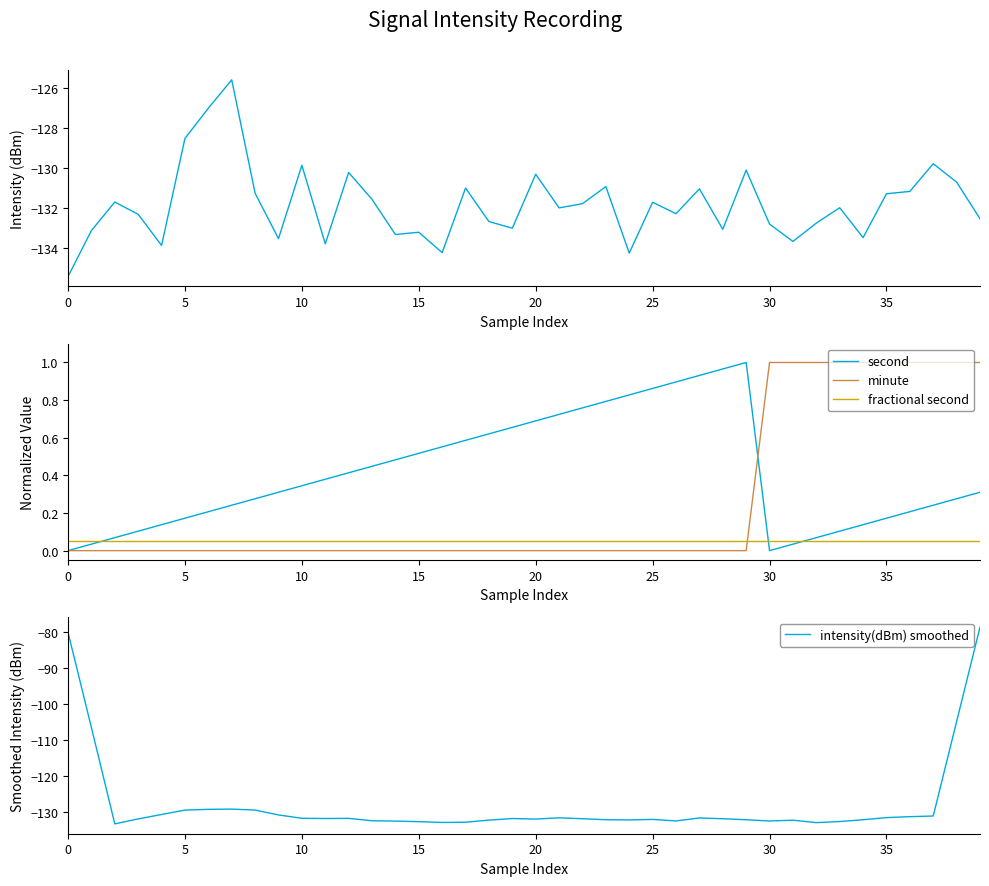

What is the difference between the highest and lowest values at 38?

131.7